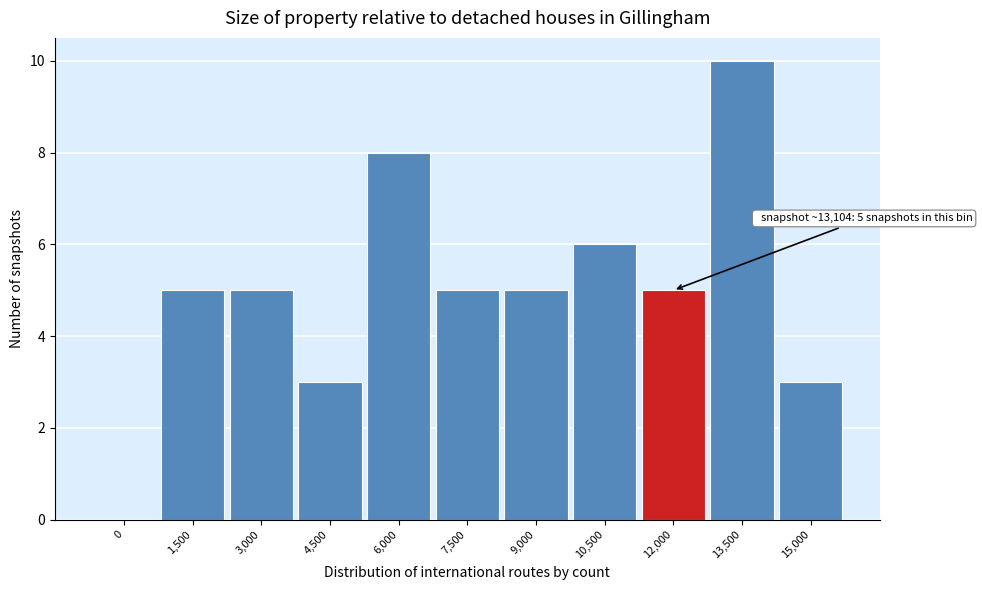

Reading left to right, what are all the values shown in this chart?

0=0	1,500=5	3,000=5	4,500=3	6,000=8	7,500=5	9,000=5	10,500=6	12,000=5	13,500=10	15,000=3